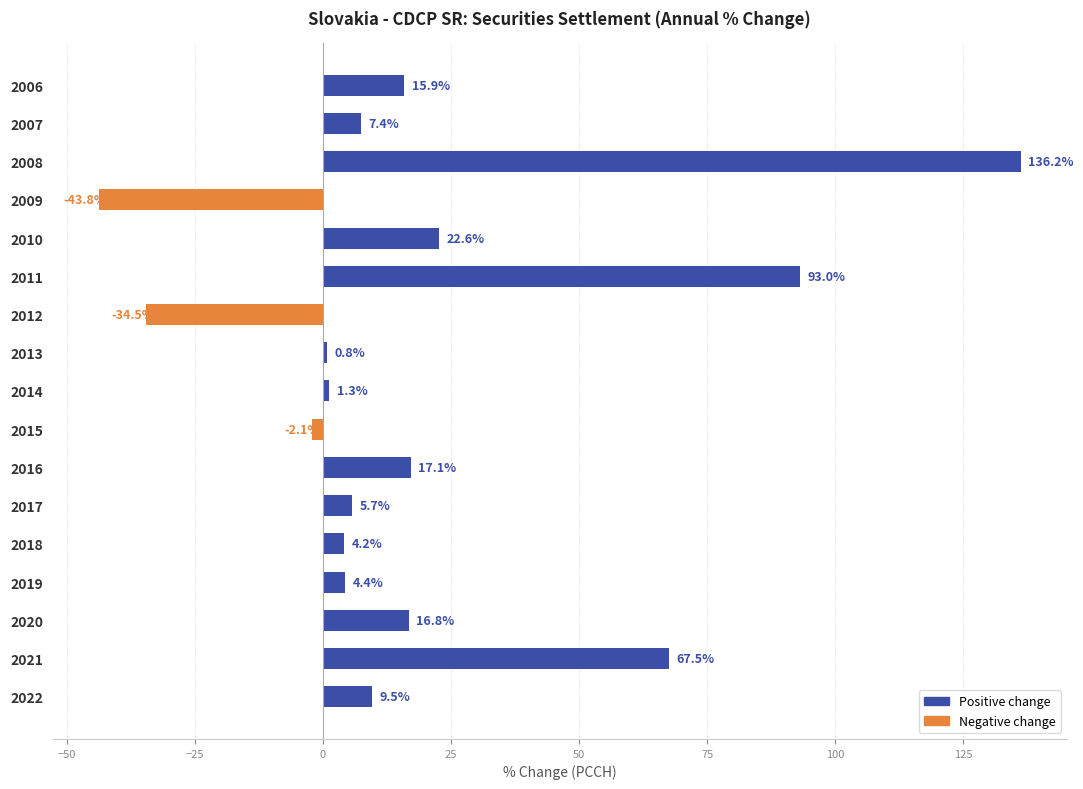

What is the maximum value shown in the chart?

136.2